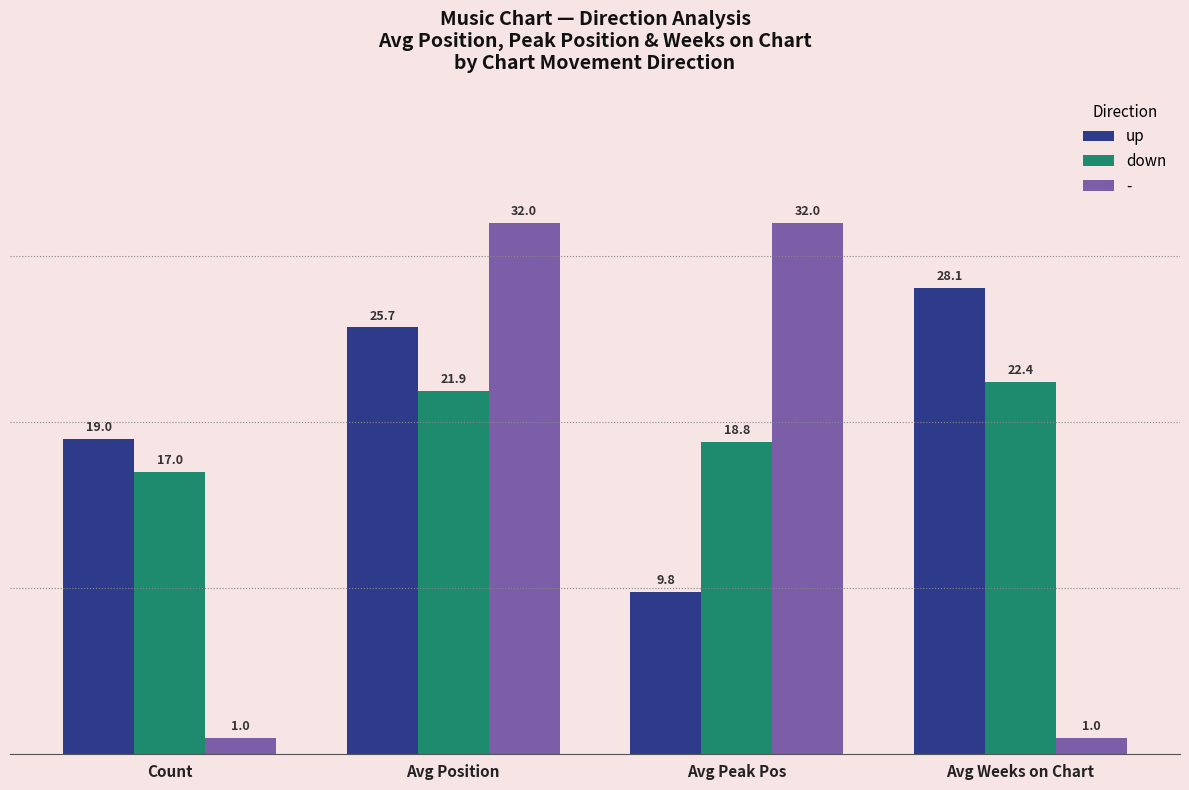

Between Avg Position and Avg Weeks on Chart, which series saw the biggest shift?

-